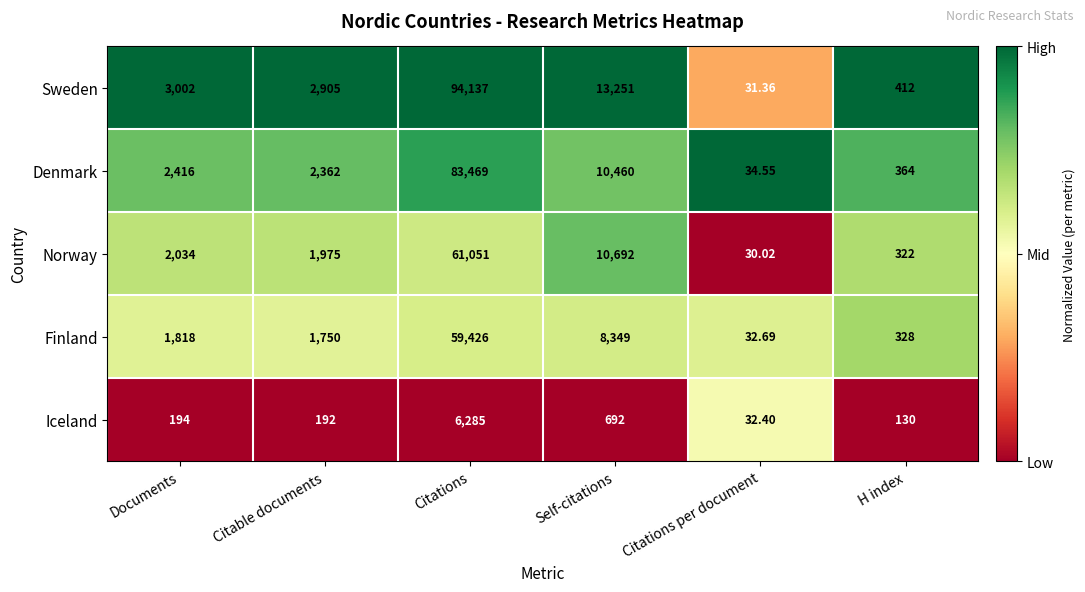

Where is Iceland nearest to the value 3158?

Self-citations